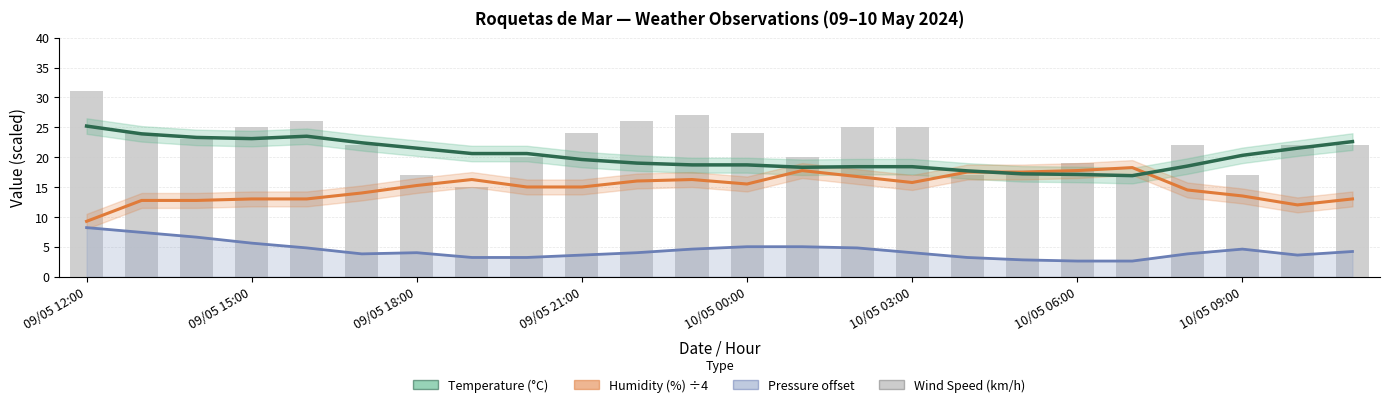

What is the total value across all series at 8?

58.8